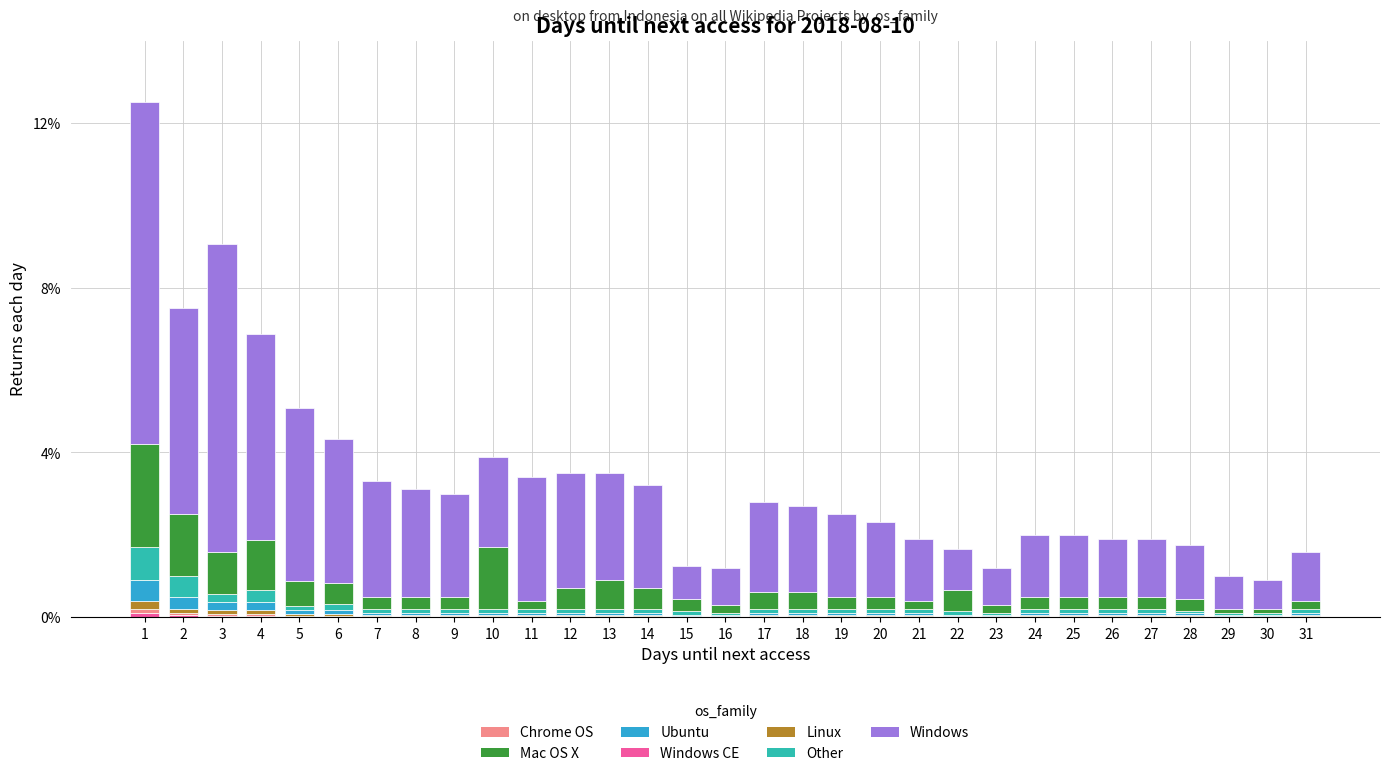

How many distinct data groups are displayed?

7